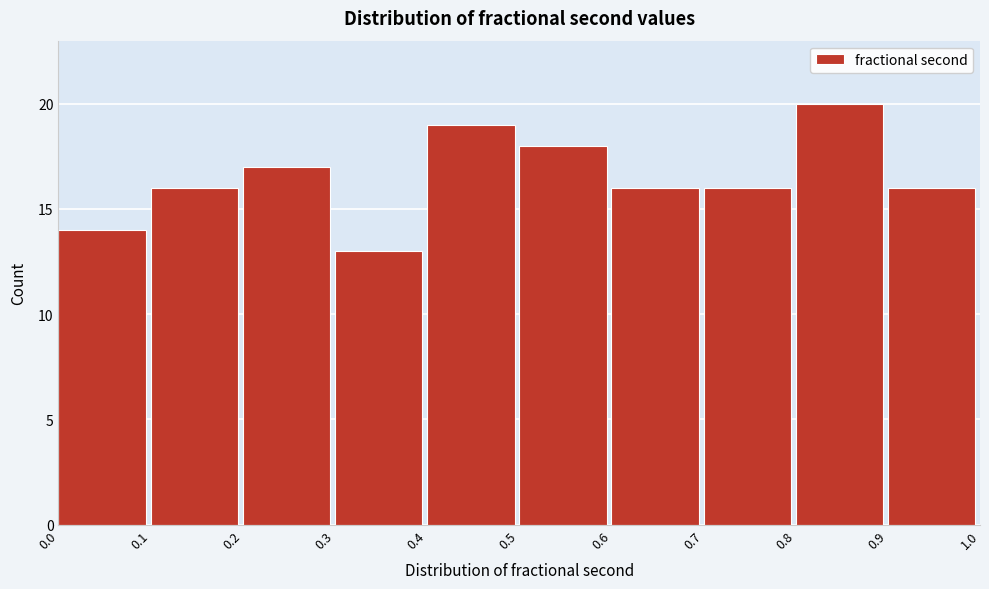

How tall is the bar that spans 0.2 to 0.3 on the x-axis? The values are not printed on the chart, so give them approximately, as read against the axis.

17